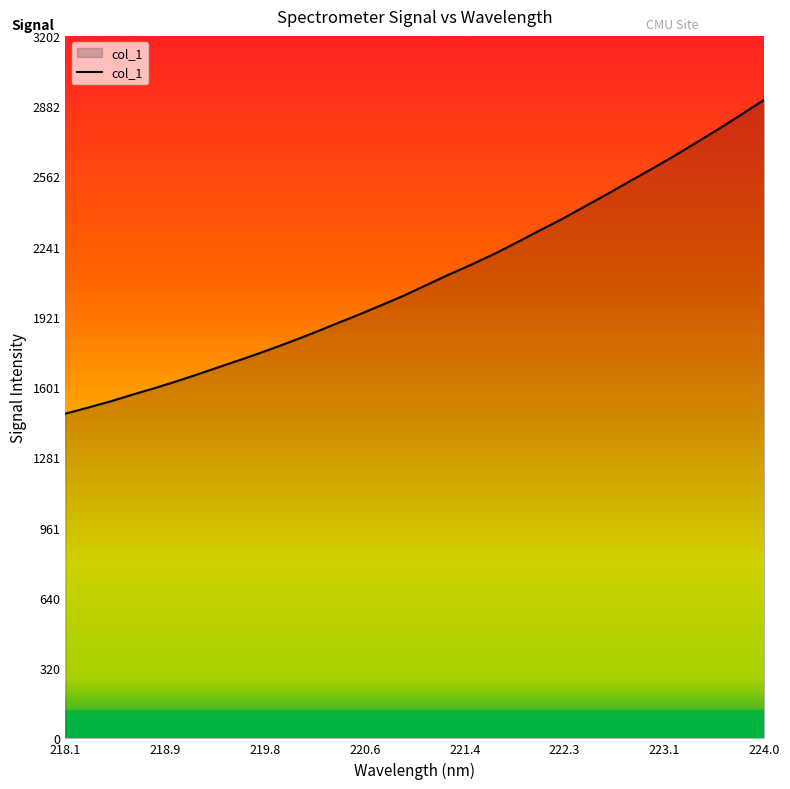

What is the difference between the maximum and minimum values?

1430.8